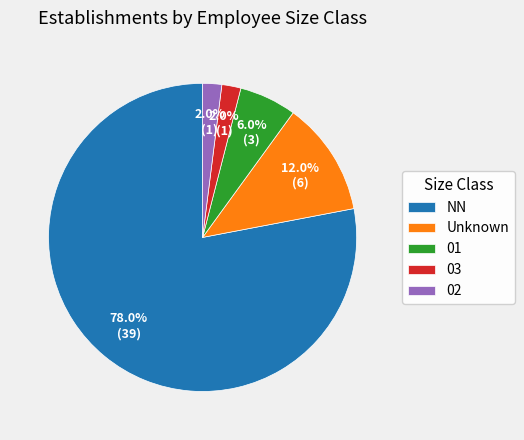

To the nearest percent, what portion does NN represent?

78%